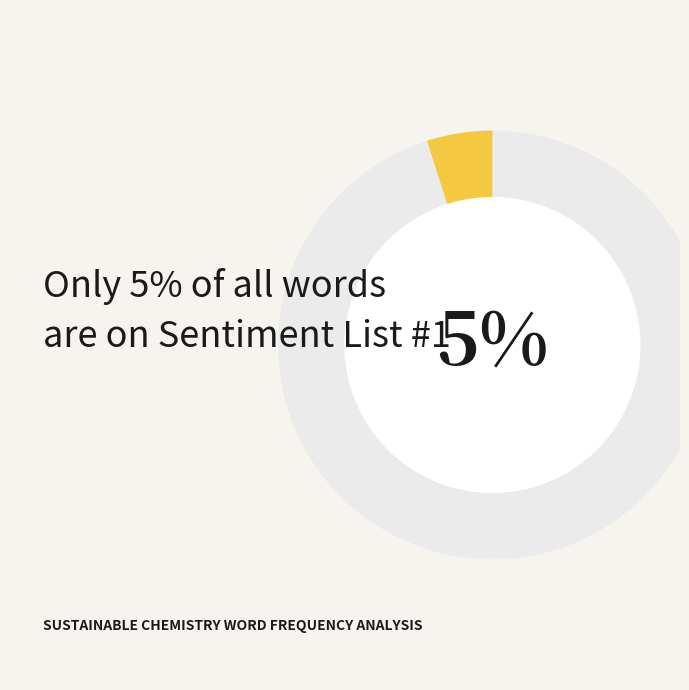

What percentage is the Words in Sentiment List#1 slice, to the nearest percent?

5%